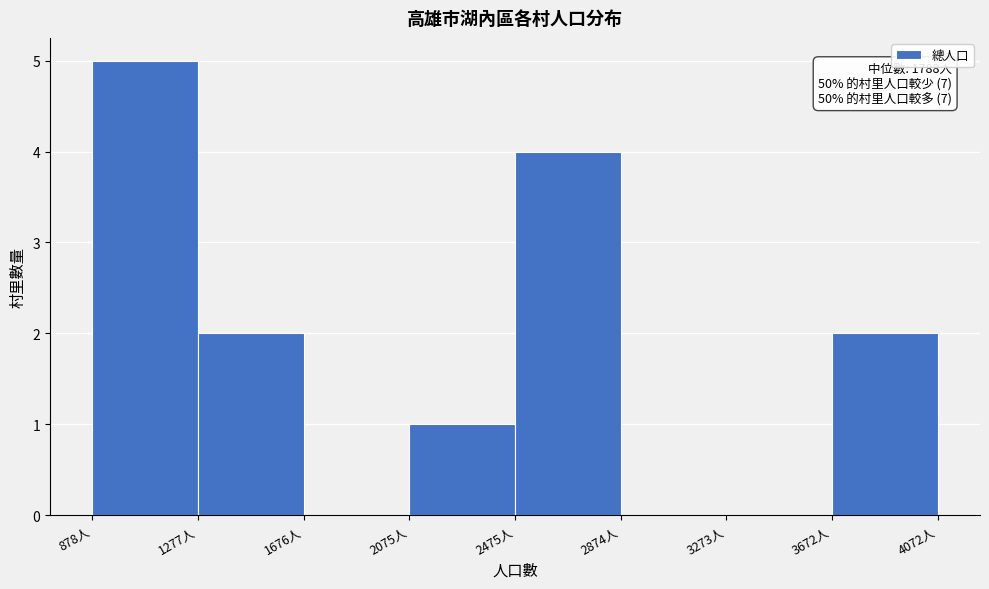

Over which range of the x-axis is the bar tallest?

900 to 1300